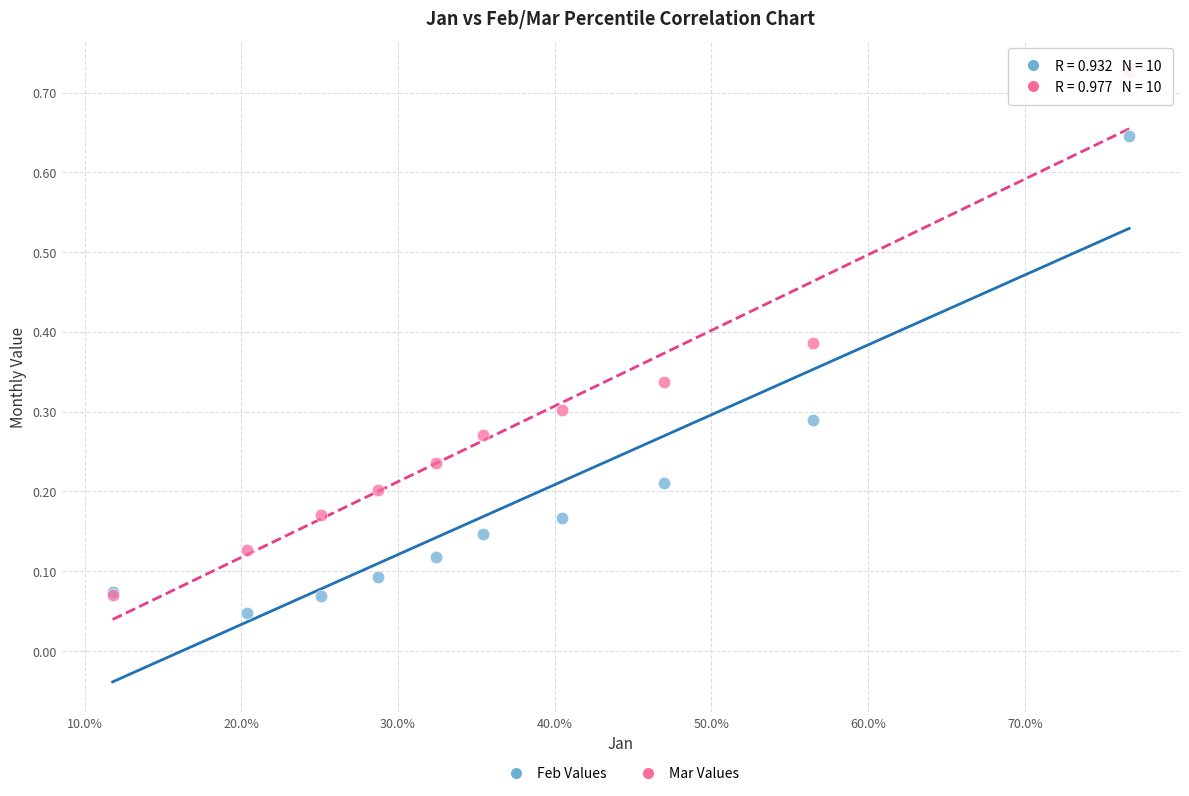

What are all the series names shown in the legend?

Feb Values, Mar Values